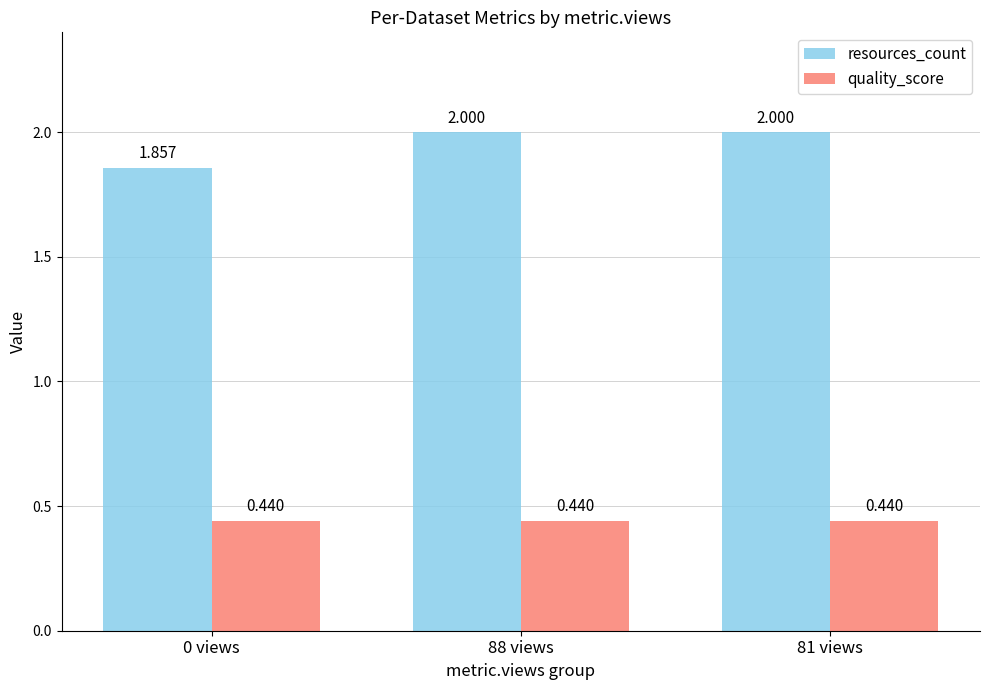

Which series has the largest range (max minus min)?

resources_count